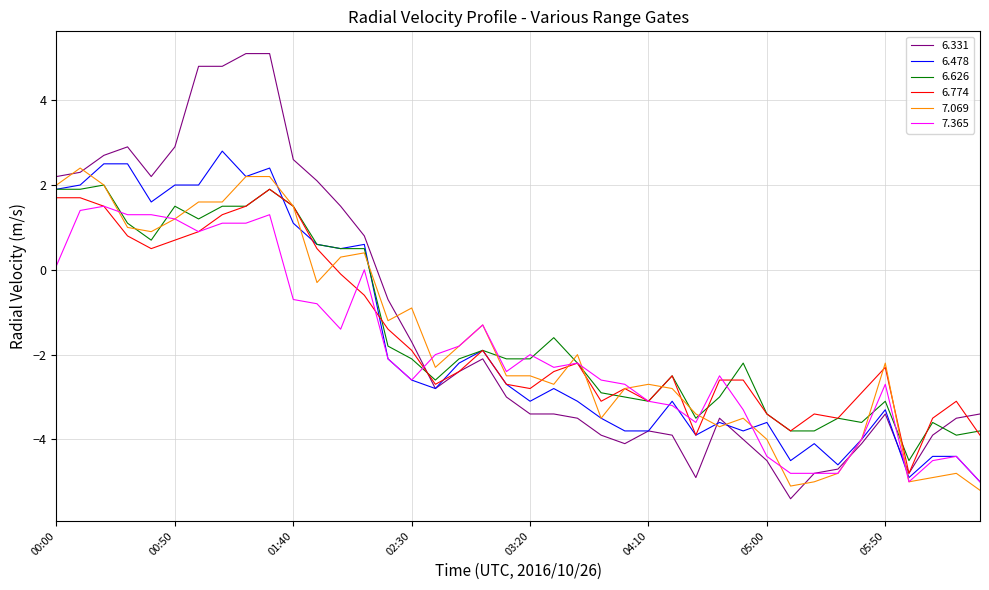

Which series has the widest spread of values?

6.331